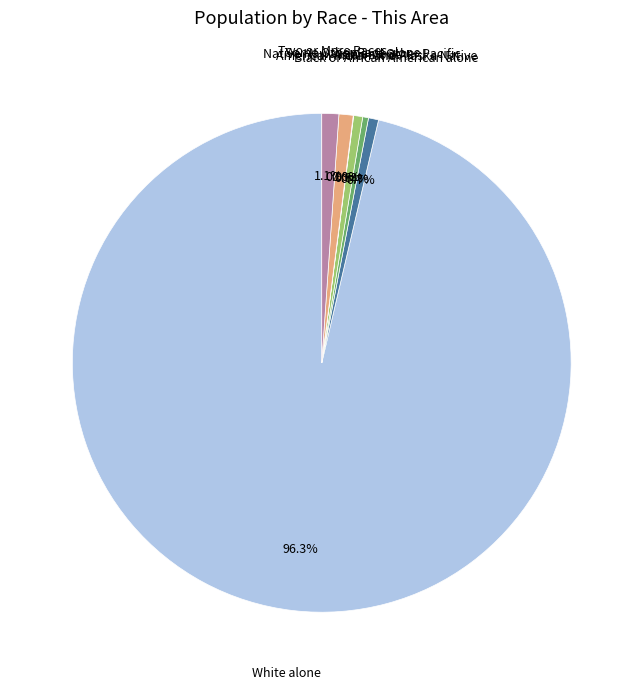

Is there a majority slice in this chart?

Yes